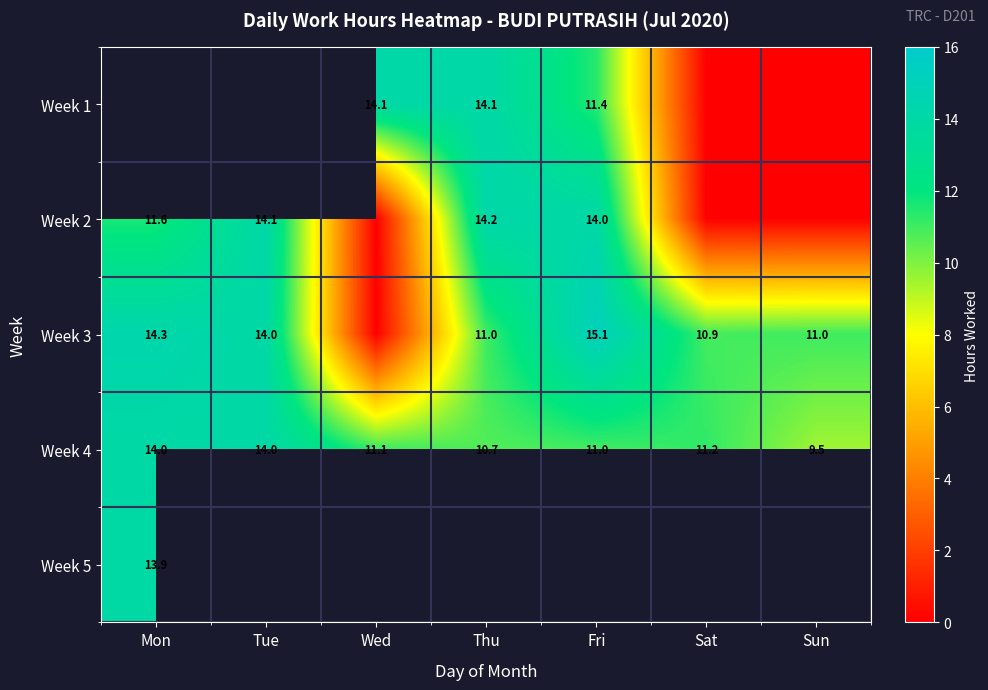

Where does the Week 4 series first go above 11?

Mon